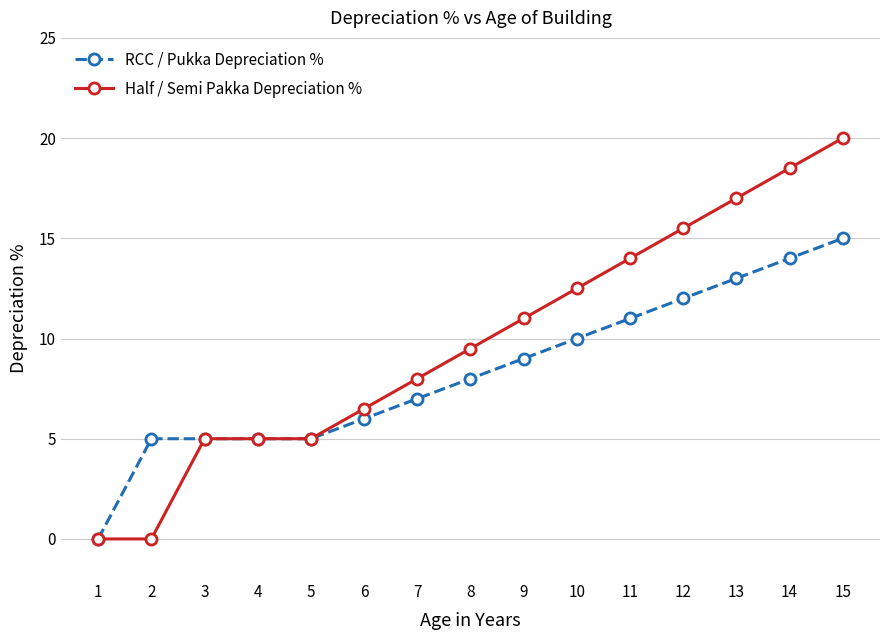

Reading left to right, extract all data points from this chart.

RCC / Pukka Depreciation %: 1=0.0	2=5.0	3=5.0	4=5.0	5=5.0	6=6.0	7=7.0	8=8.0	9=9.0	10=10.0	11=11.0	12=12.0	13=13.0	14=14.0	15=15.0
Half / Semi Pakka Depreciation %: 1=0.0	2=0.0	3=5.0	4=5.0	5=5.0	6=6.5	7=8.0	8=9.5	9=11.0	10=12.5	11=14.0	12=15.5	13=17.0	14=18.5	15=20.0